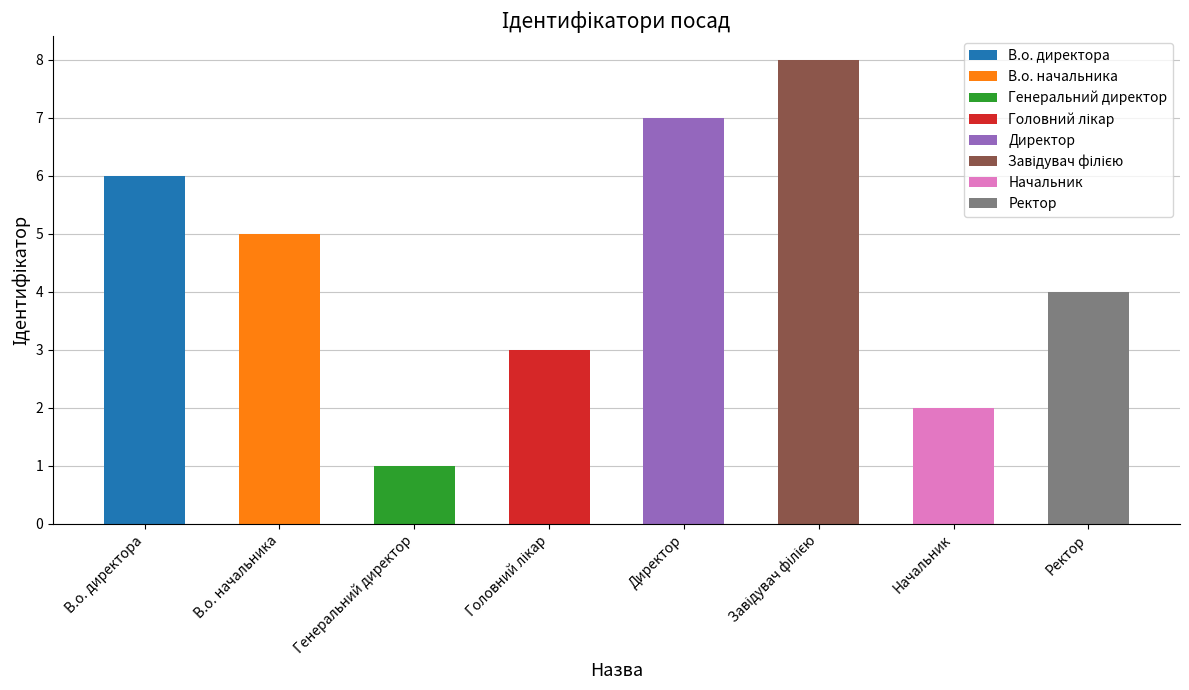

What is the smallest value displayed?

1